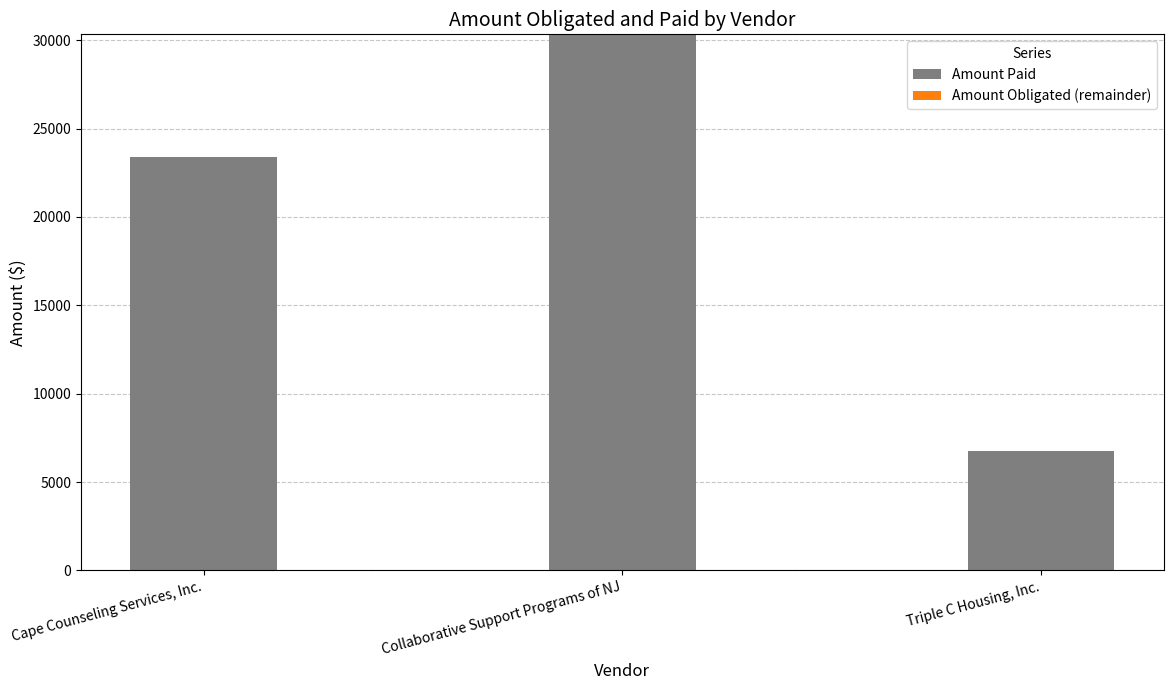

What position from the left is Triple C Housing, Inc.?

3